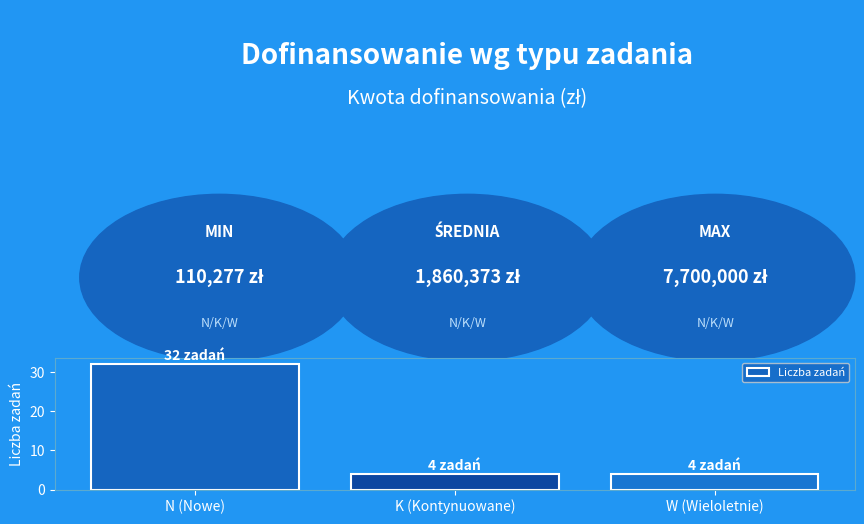

Read the value at N (Nowe).

32